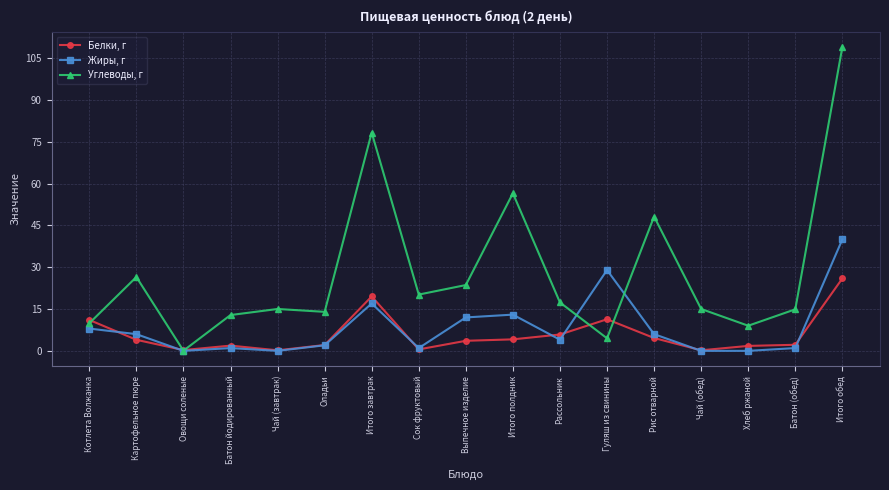

Which series has the widest spread of values?

Углеводы, г